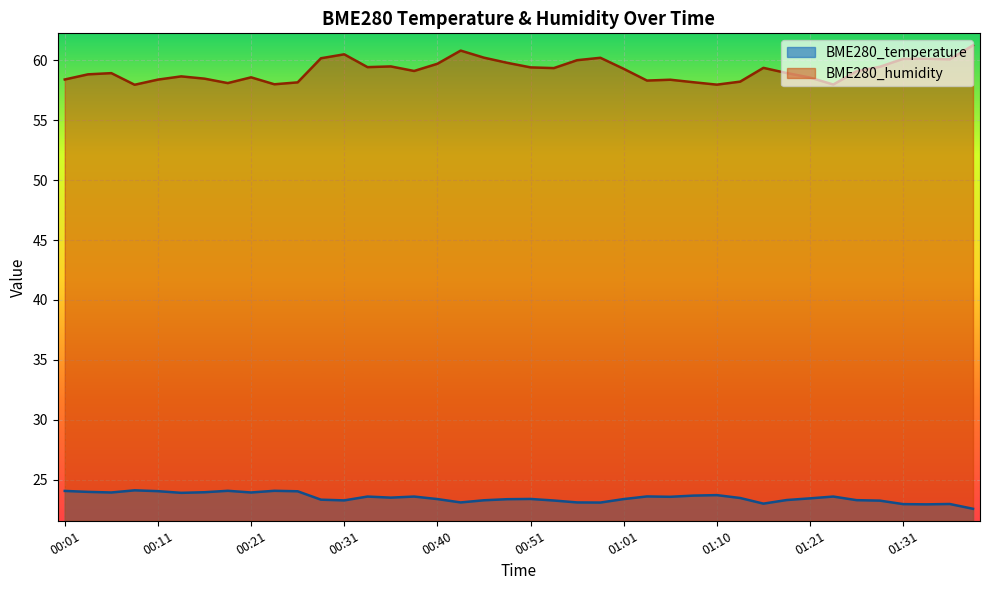

Count the number of data series in this chart.

2